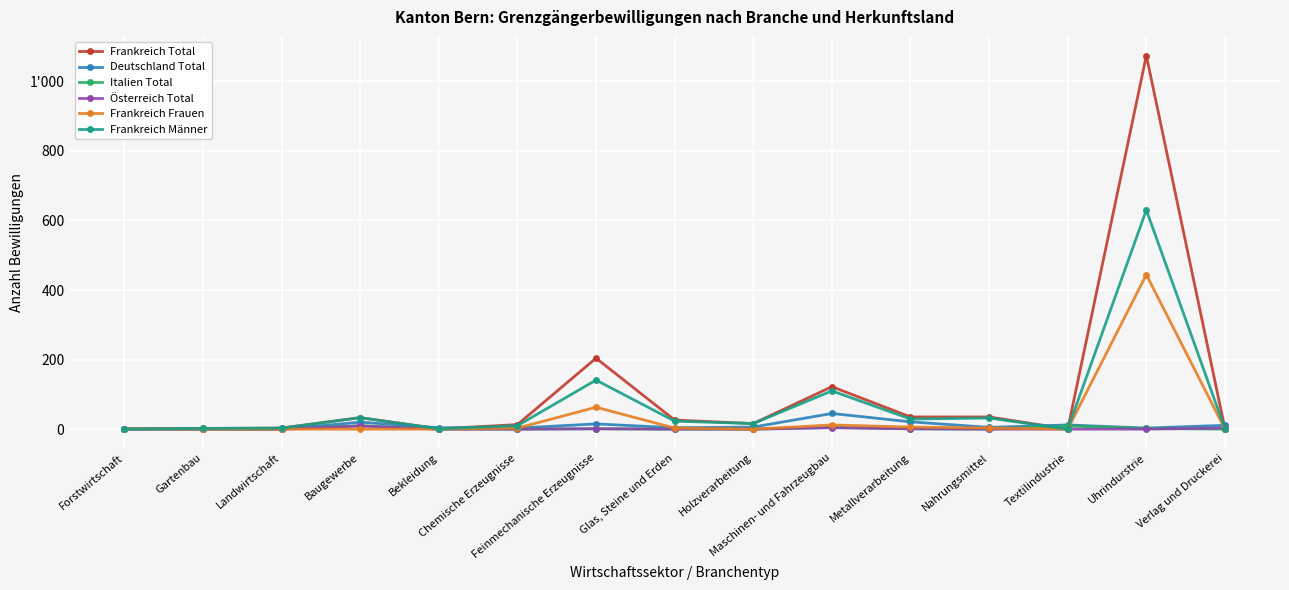

What is the average value of the Frankreich Total series?

104